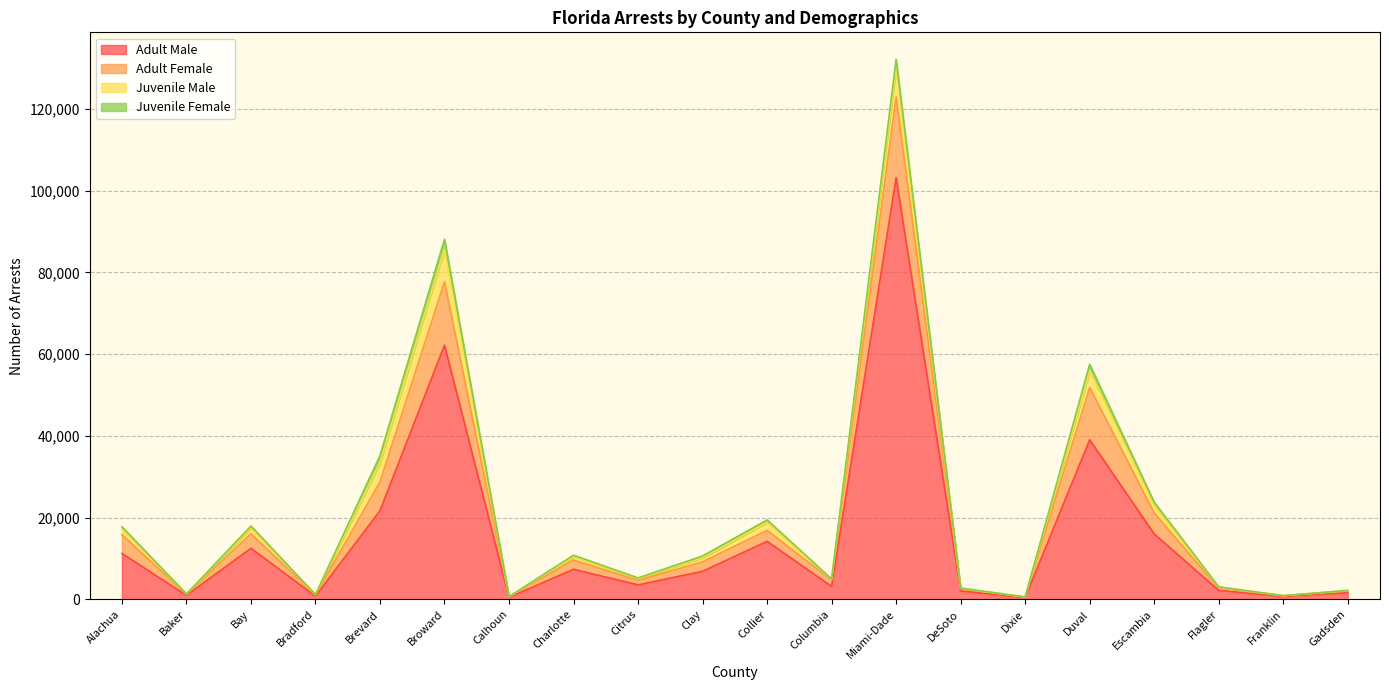

Where is Adult Male nearest to the value 51837?

Broward